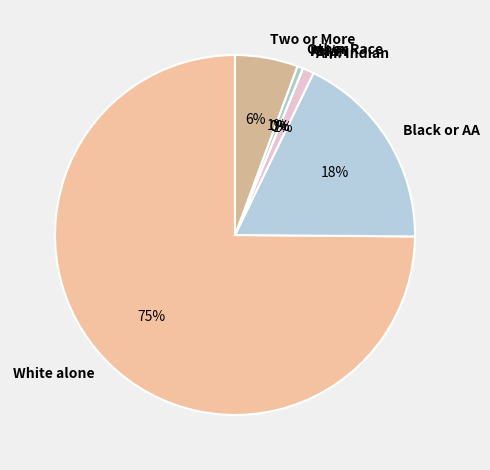

Rank the categories by value from highest to lowest.

White alone, Black or African American alone, Two or More Races, American Indian and Alaska Native, Some Other Race alone, Asian alone, Native Hawaiian and Other Pacific